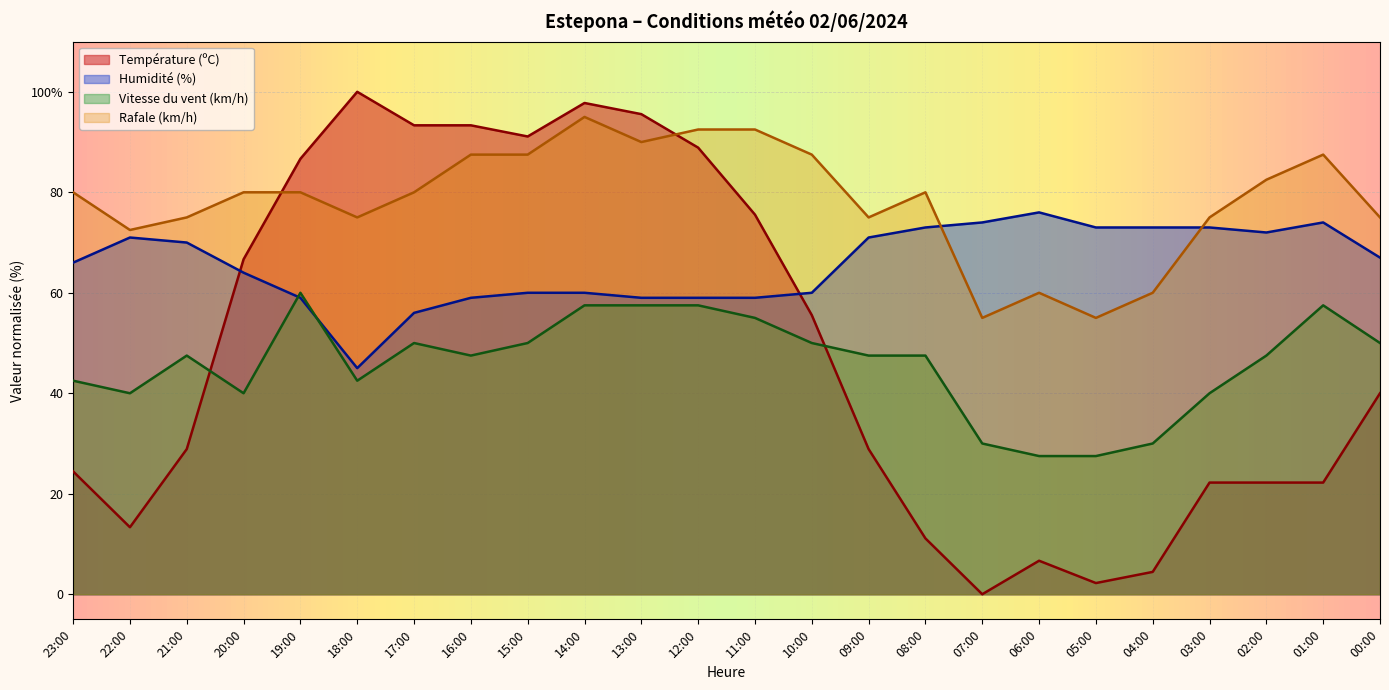

What is the label of the 6th point from the left?

18:00